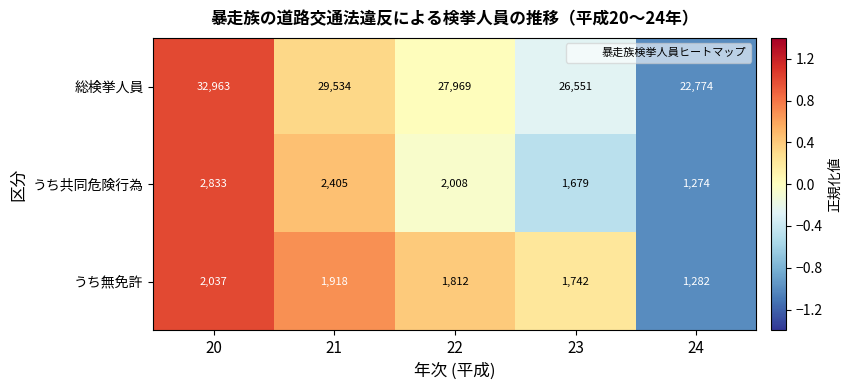

What is the sum of all 総検挙人員 values?

139791